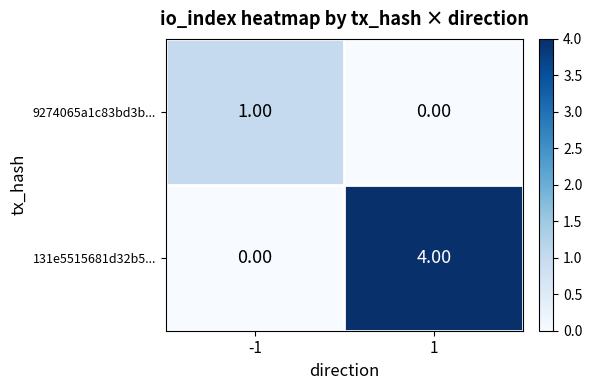

Rank the series by their average value, from lowest to highest.

9274065a1c83bd3b..., 131e5515681d32b5...